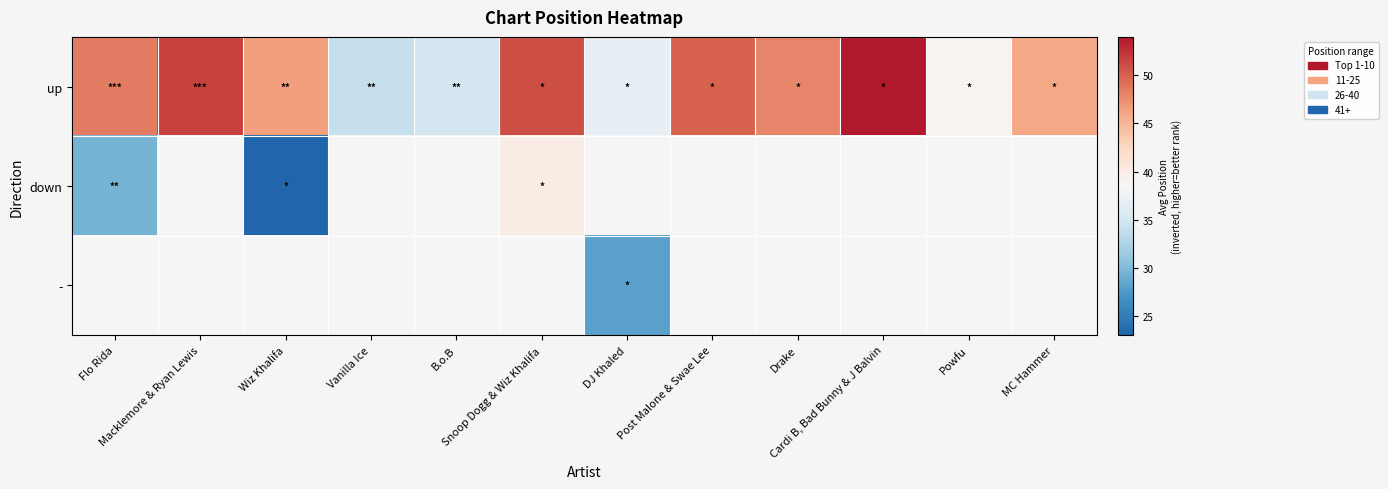

Between Macklemore & Ryan Lewis and Wiz Khalifa, which is larger?

Macklemore & Ryan Lewis